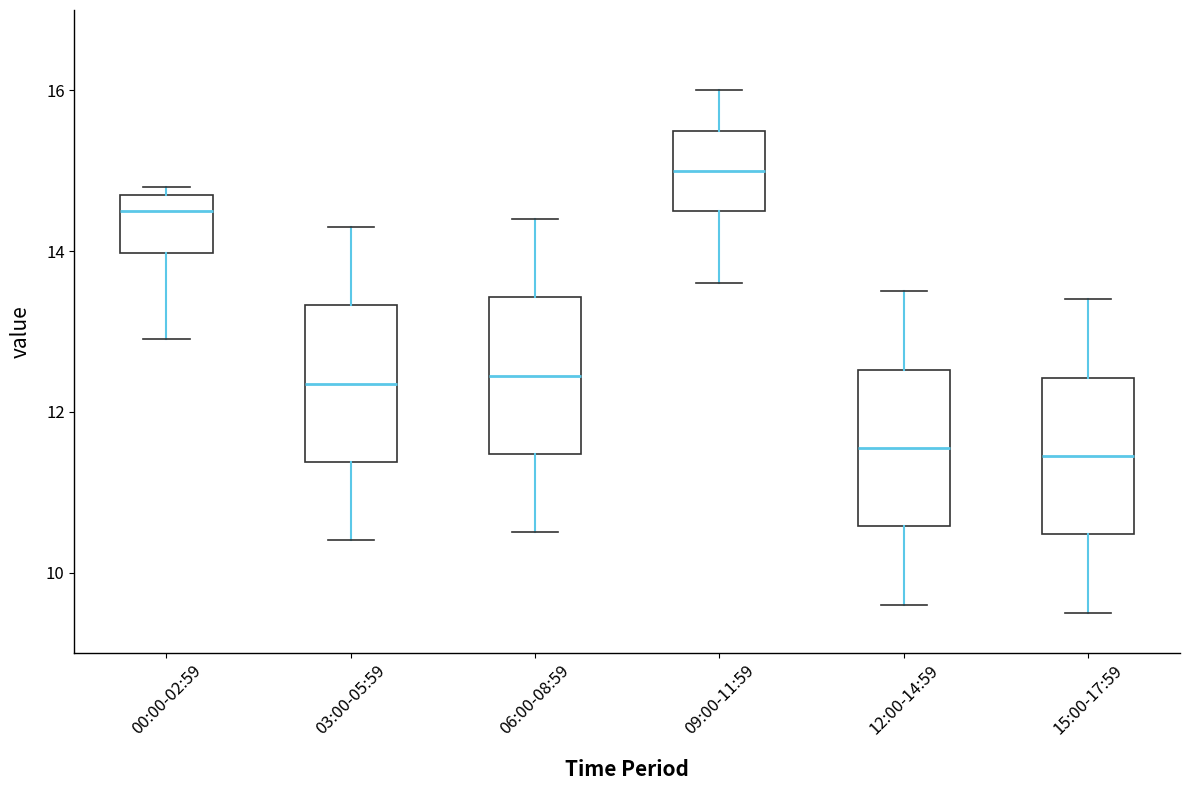

Which box has the highest median line?

09:00-11:59